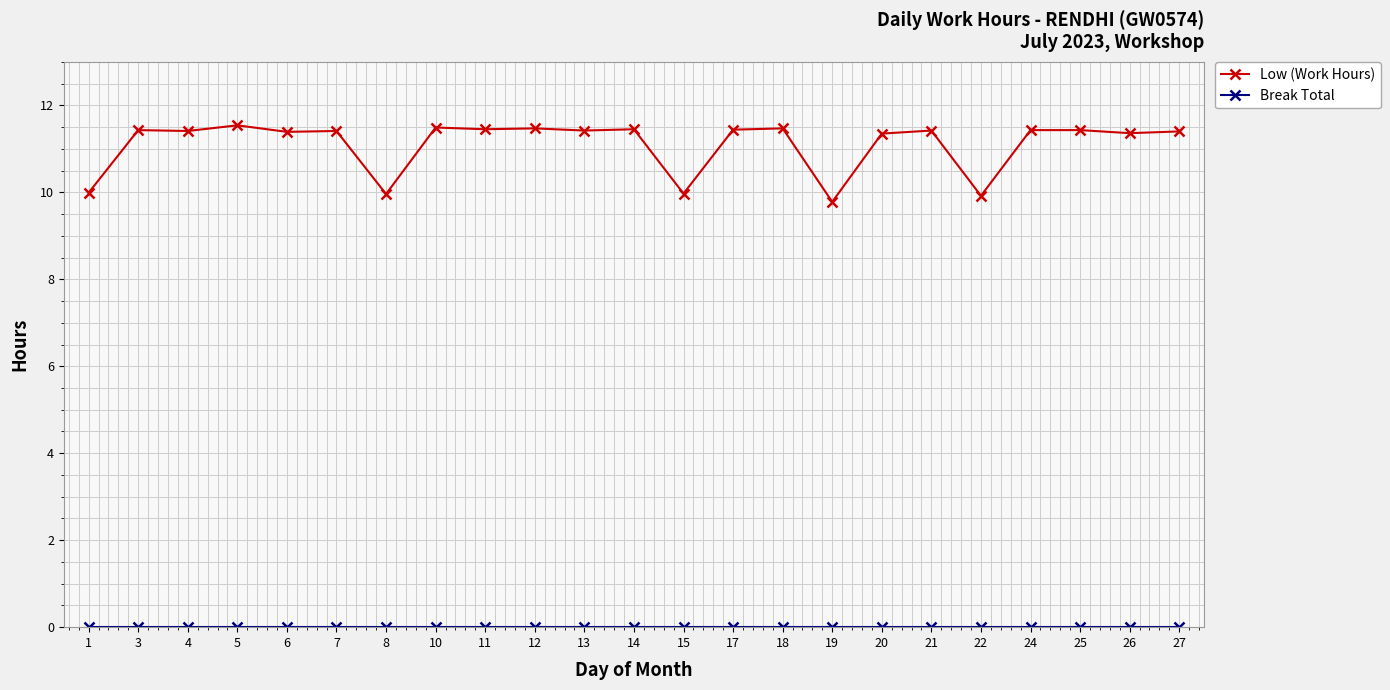

Does the chart have visible grid lines?

Yes